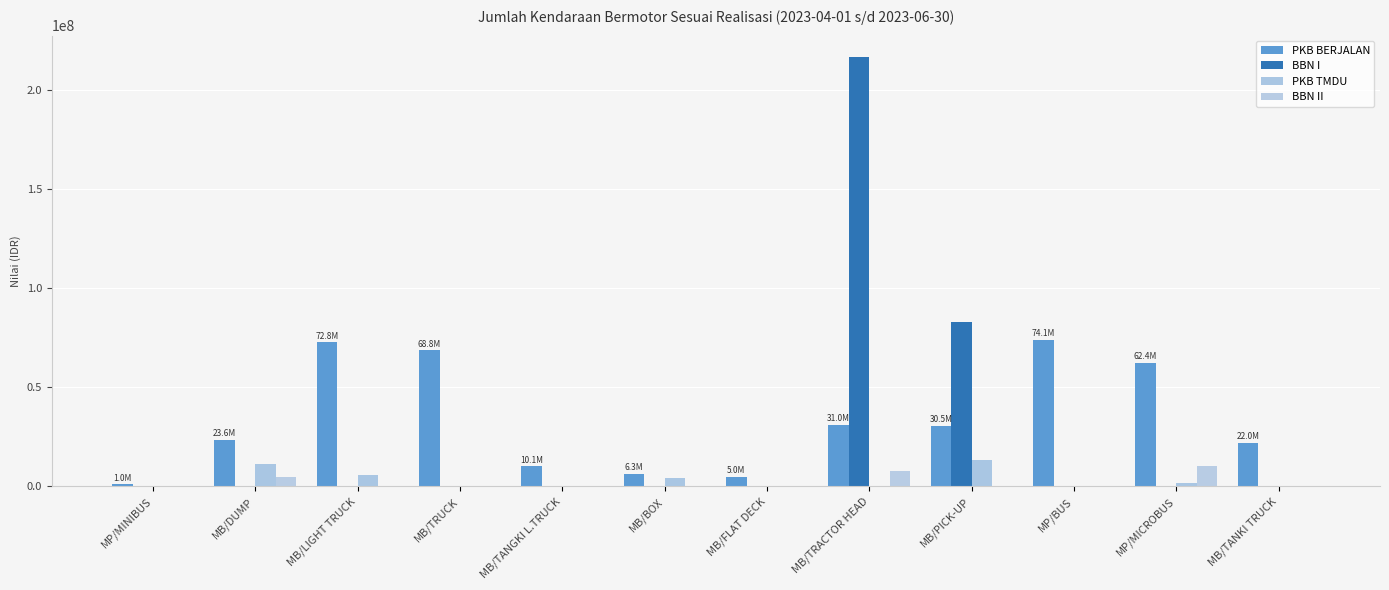

Is it true that BBN I equals 0 at MP/BUS?

True